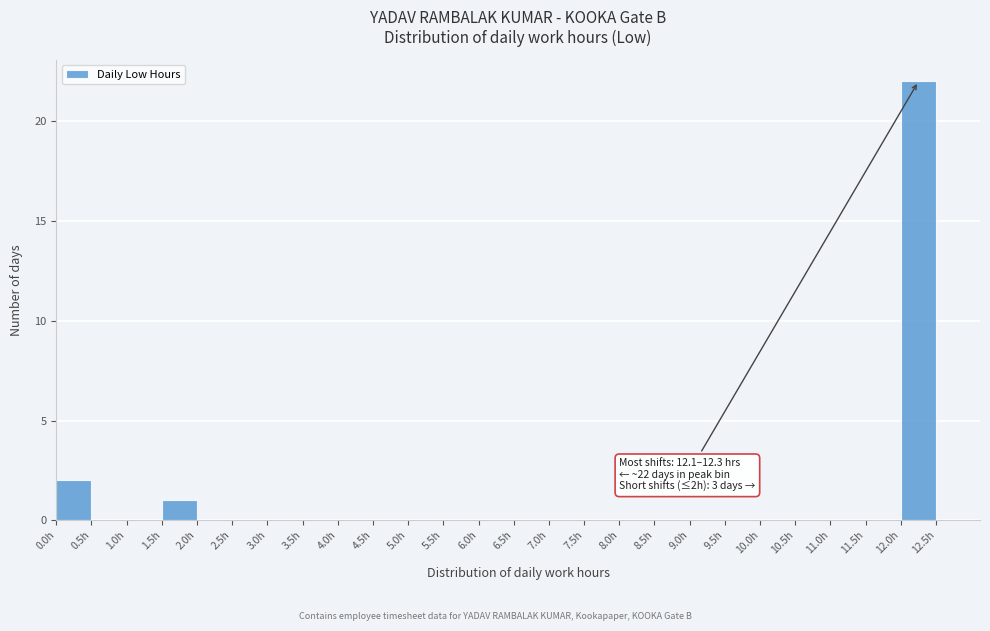

Which range on the x-axis has the tallest bar?

12.0 to 12.5